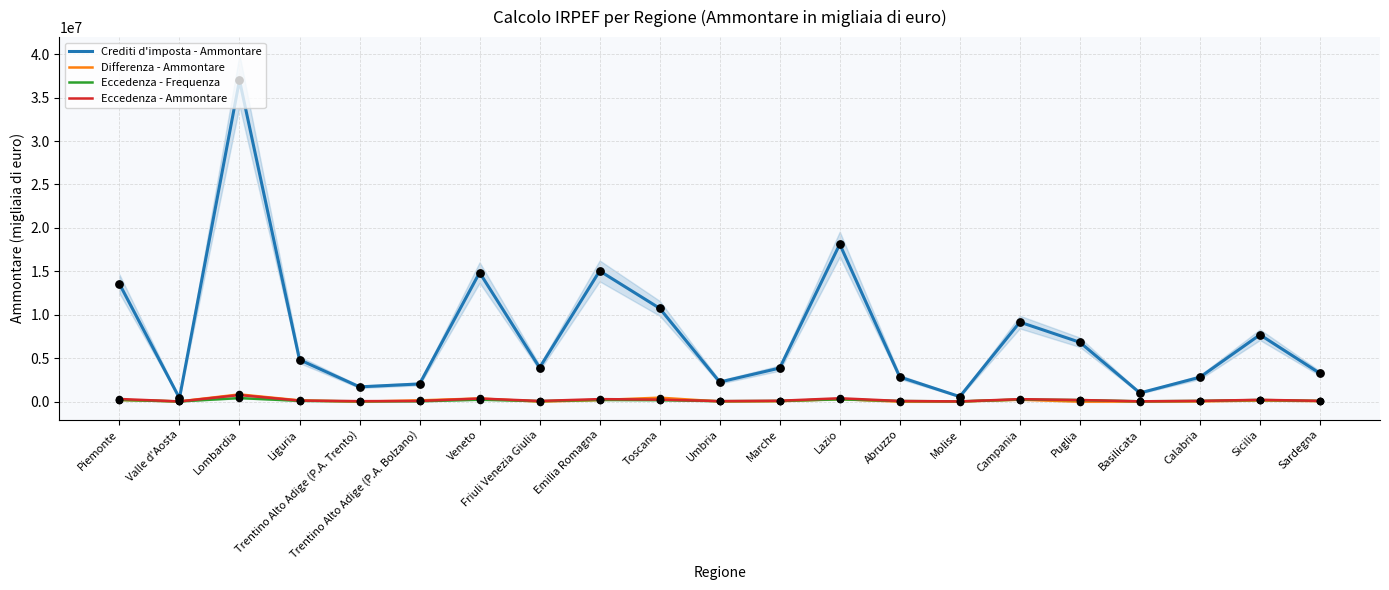

What are all the series names shown in the legend?

Crediti d'imposta - Ammontare, Differenza - Ammontare, Eccedenza - Frequenza, Eccedenza - Ammontare